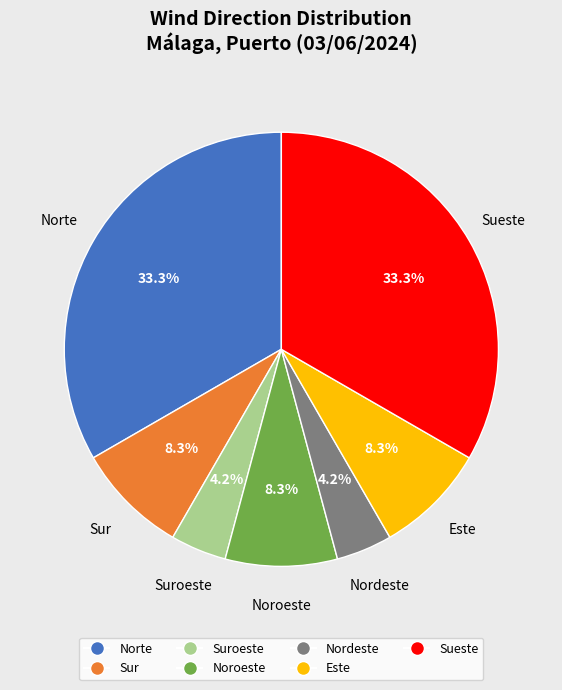

Is there a majority slice in this chart?

No